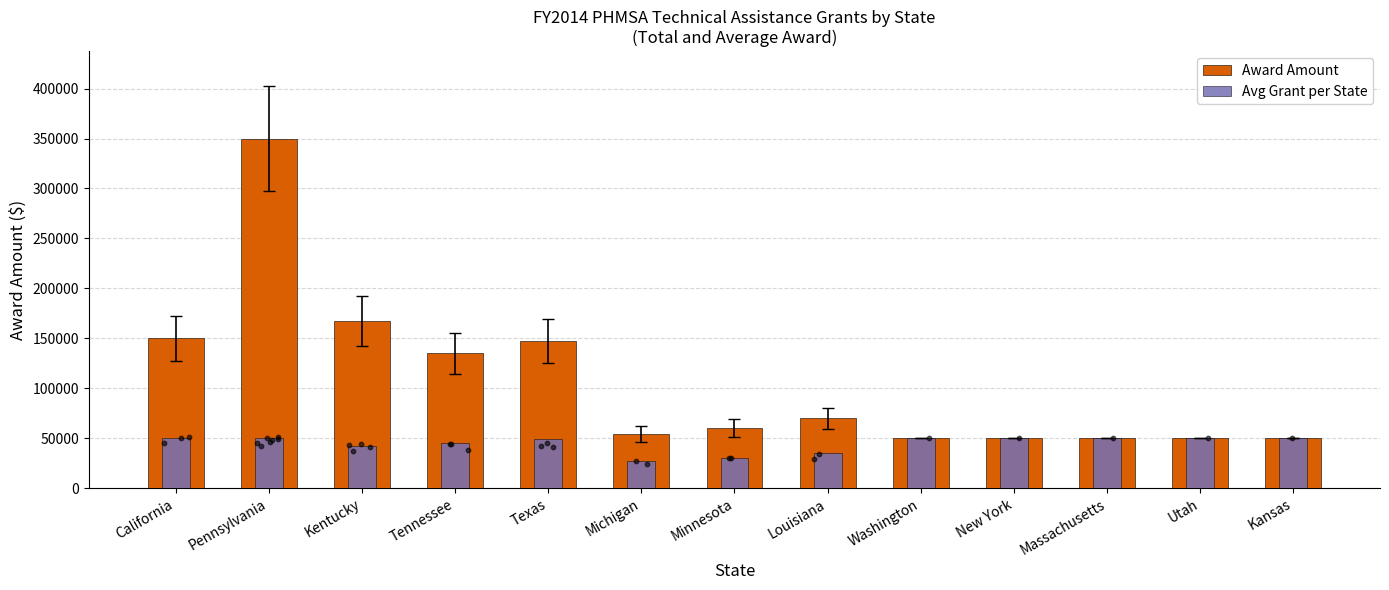

Which series has the largest Y range (max minus min)?

Award Amount